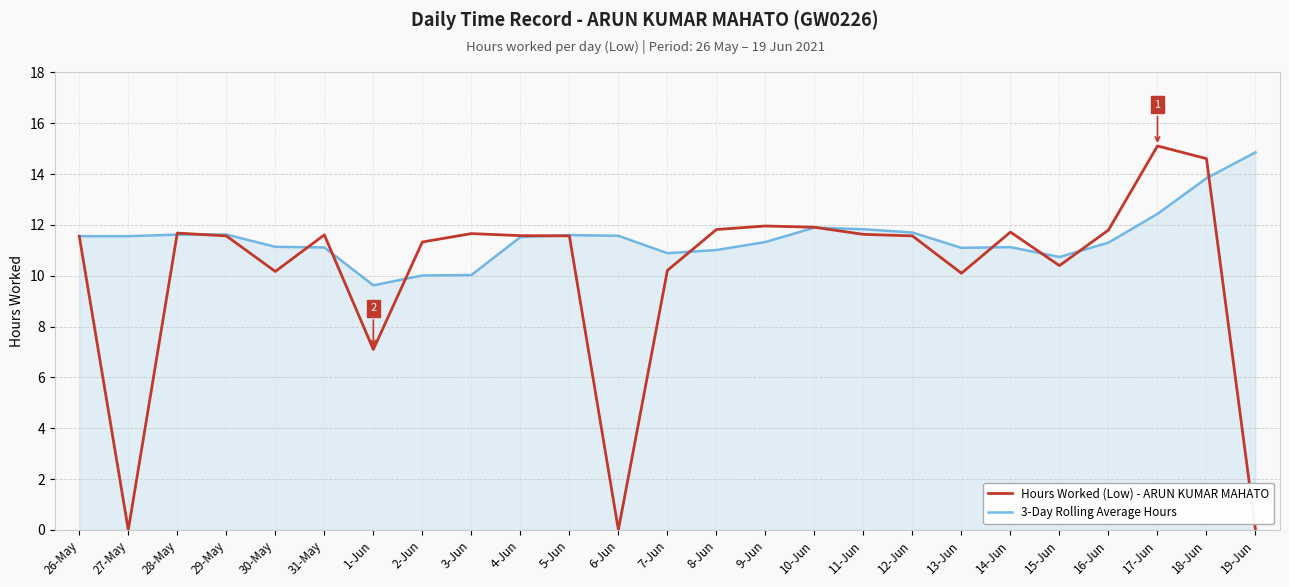

At which category is the sum across all series the highest?

18-Jun